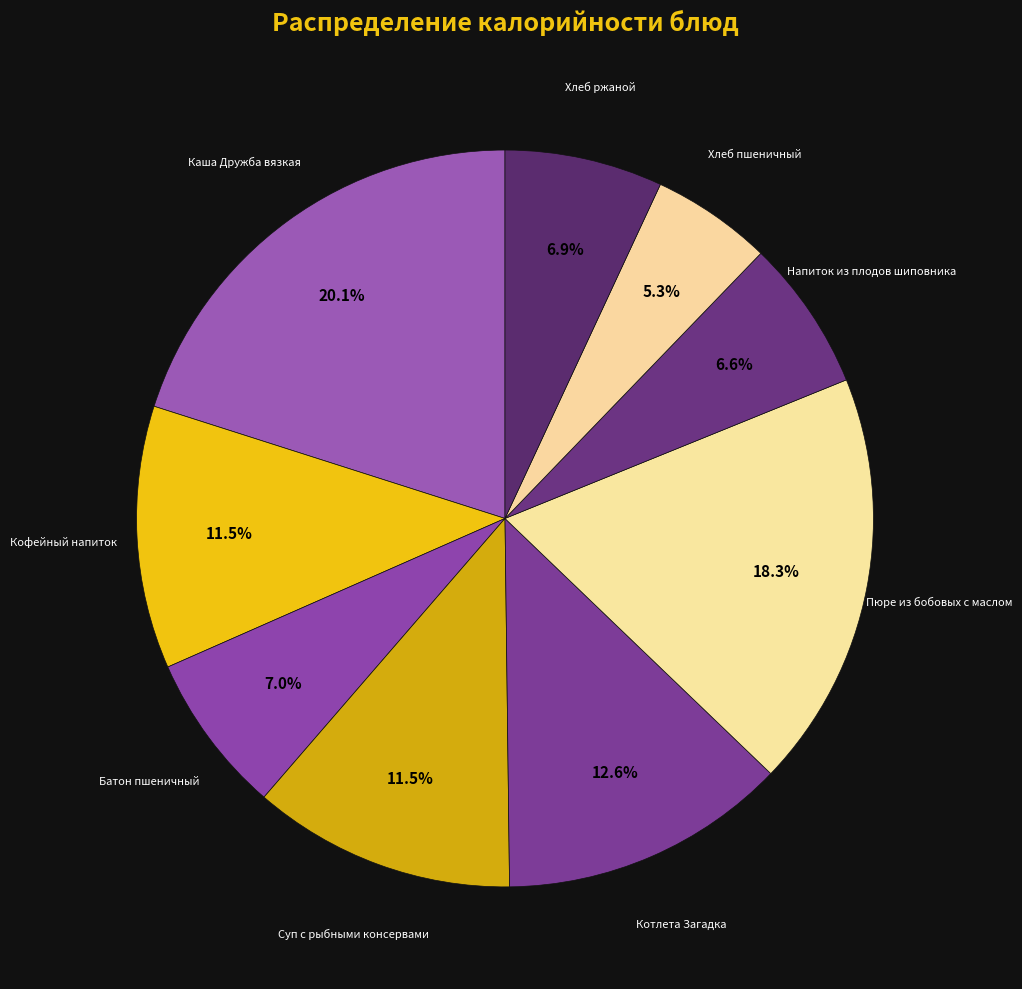

How many segments does this pie chart have?

9